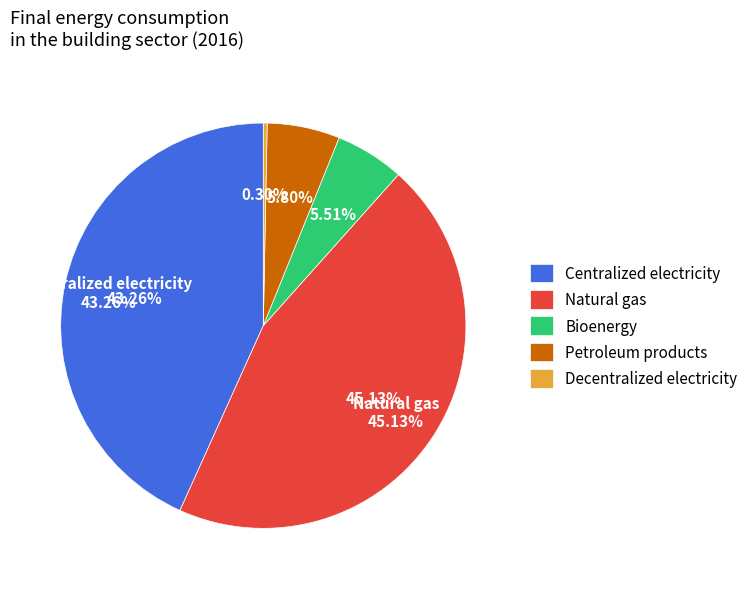

What is the change in value from Natural gas to Petroleum products?

-978584.4